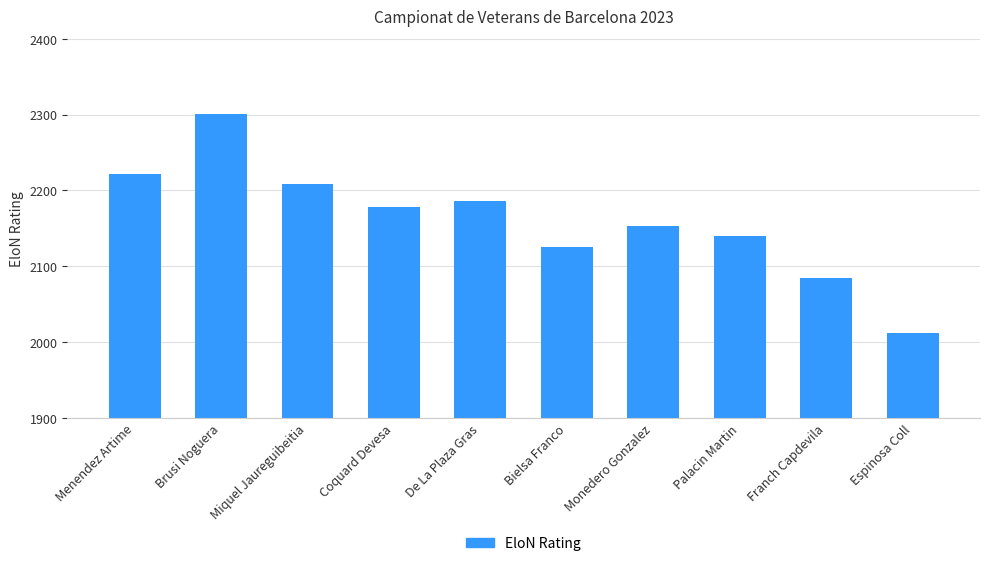

How many data points does each series have?

10